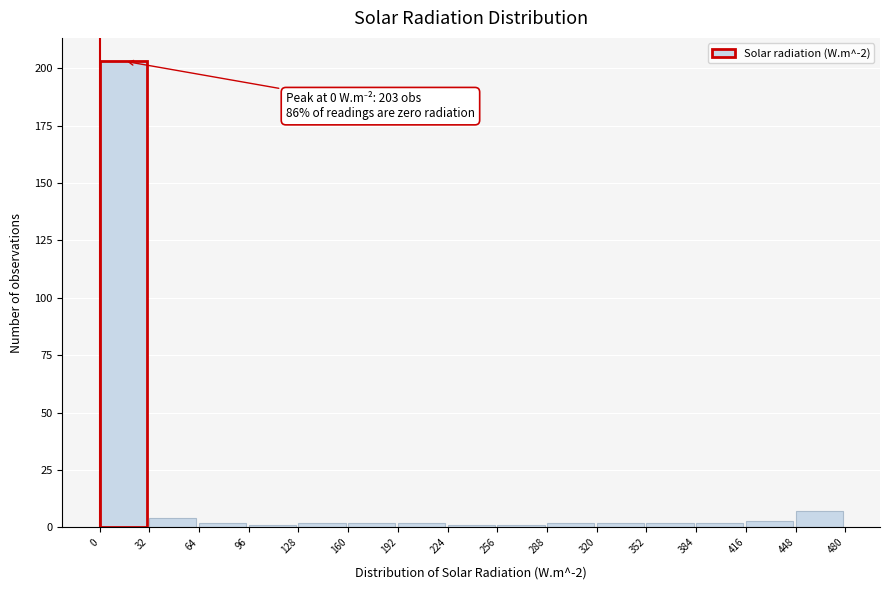

Over which range of the x-axis is the bar tallest?

0 to 32